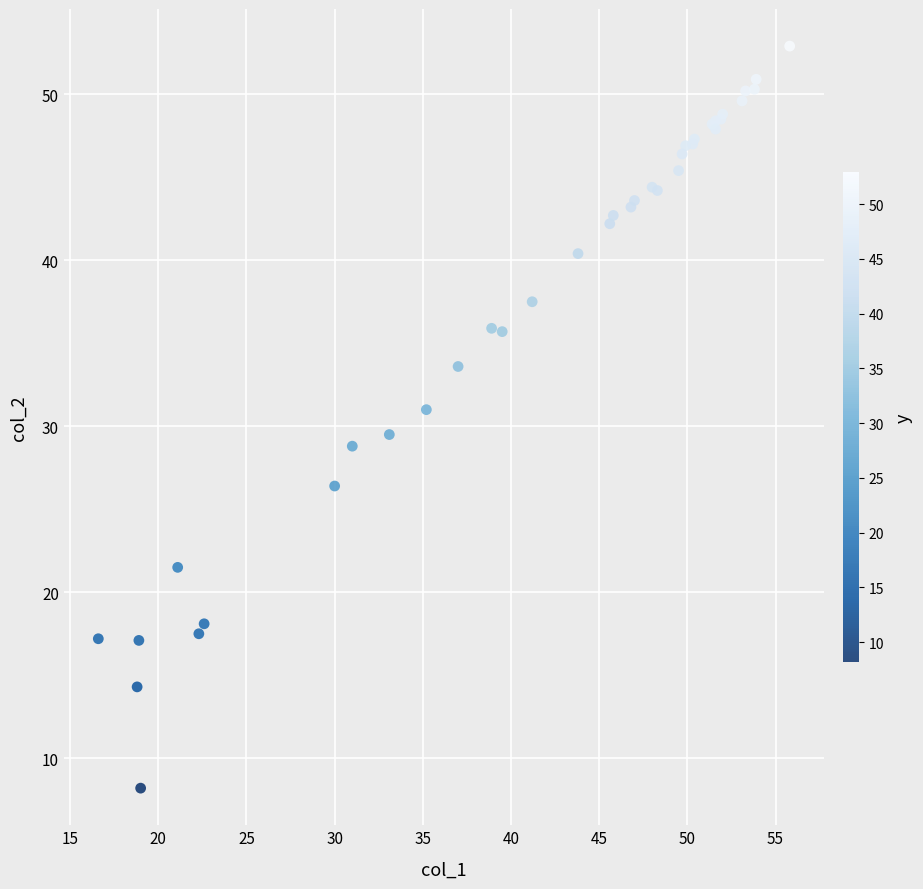

What Y value in the scatter plot is closest to 30?

29.5